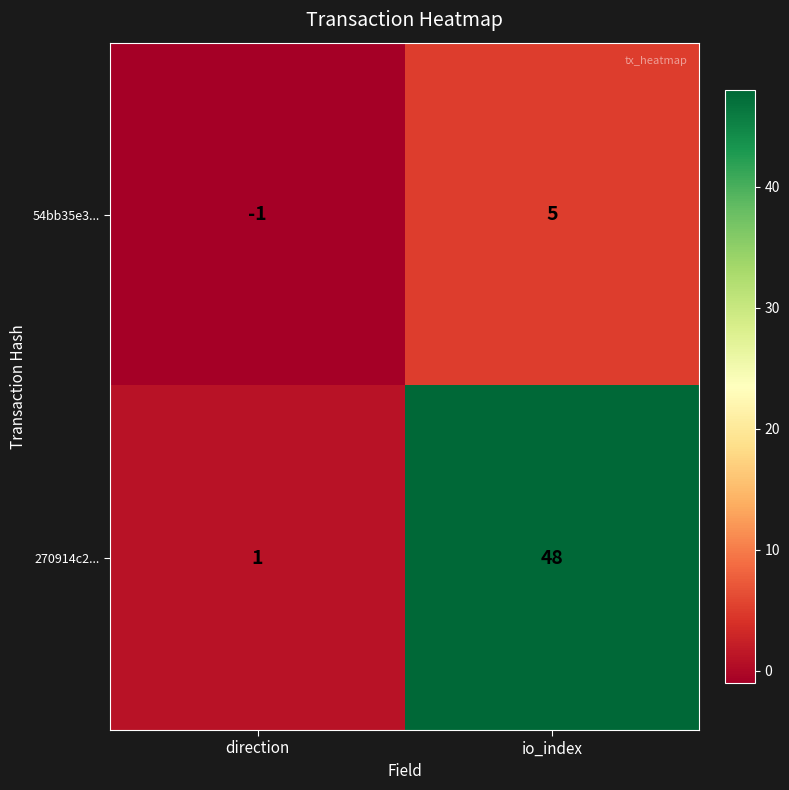

What is the sum of the 270914c2... values at io_index and direction?

49